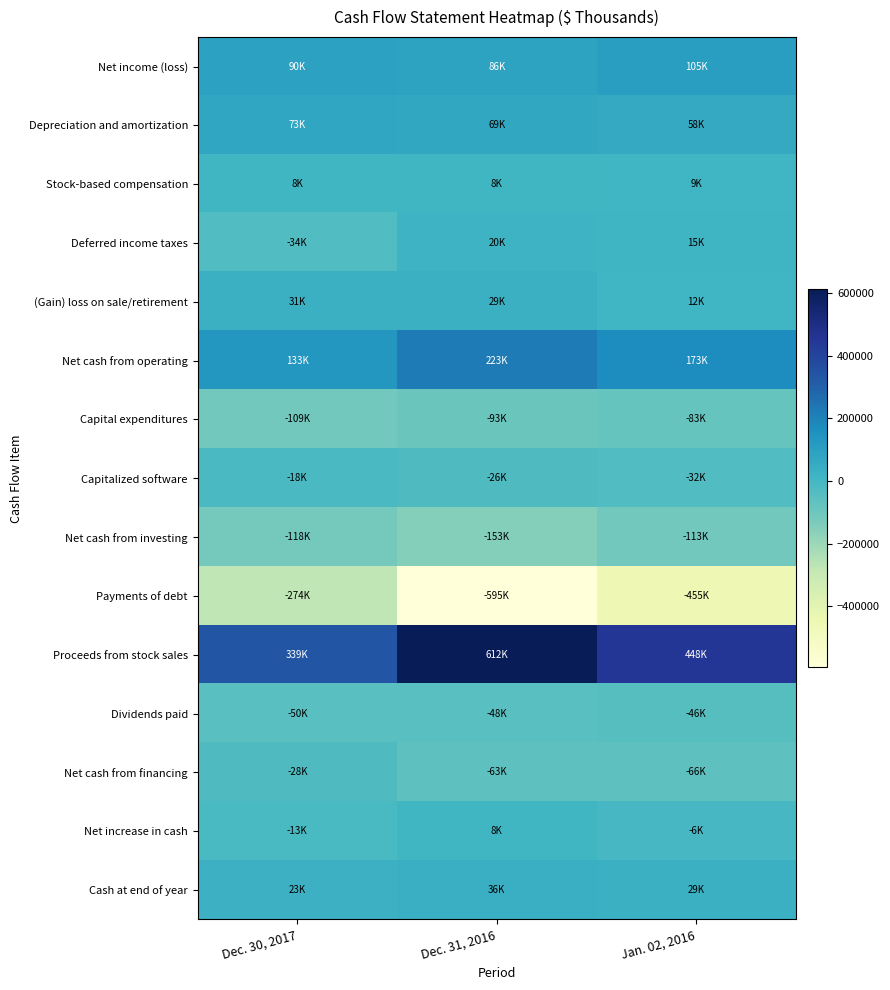

At how many categories does at least one series exceed 39152?

3